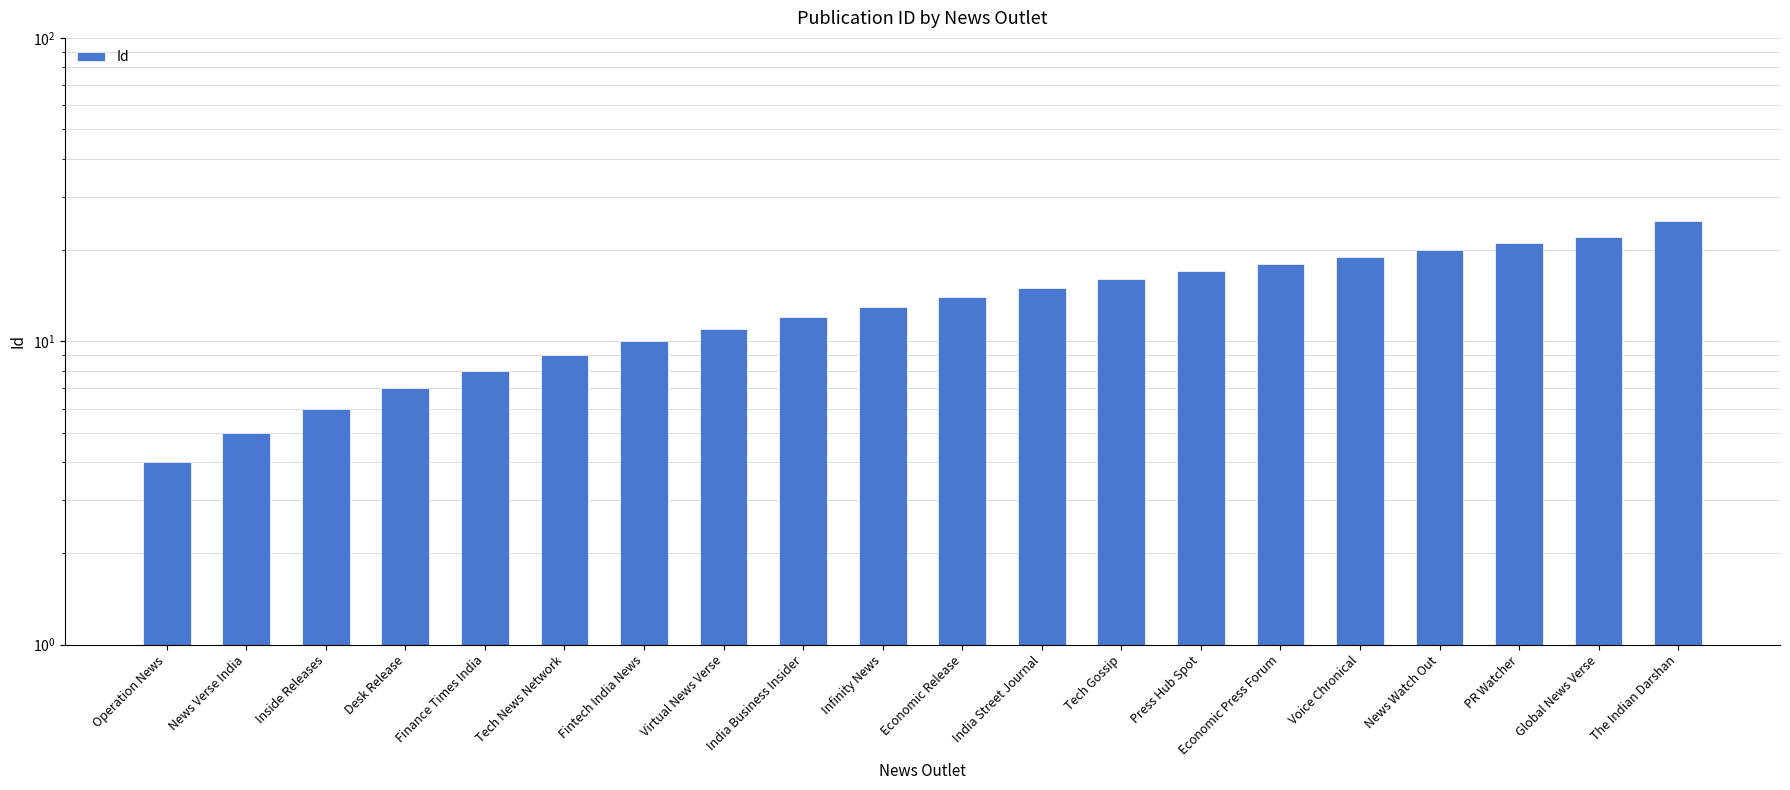

Which has a higher value, Fintech India News or Tech News Network?

Fintech India News